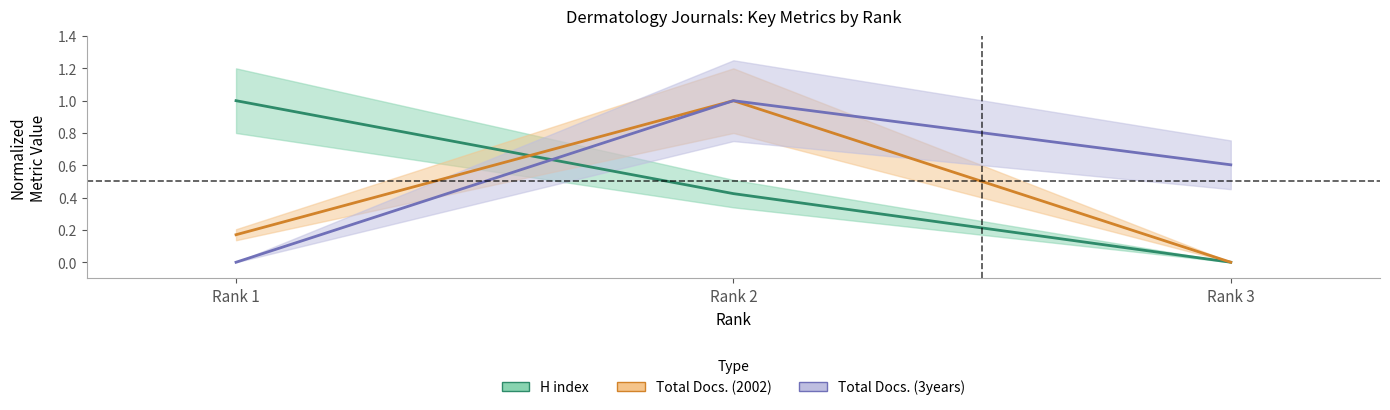

Where is Total Docs. (2002) nearest to the value 0?

Rank 3